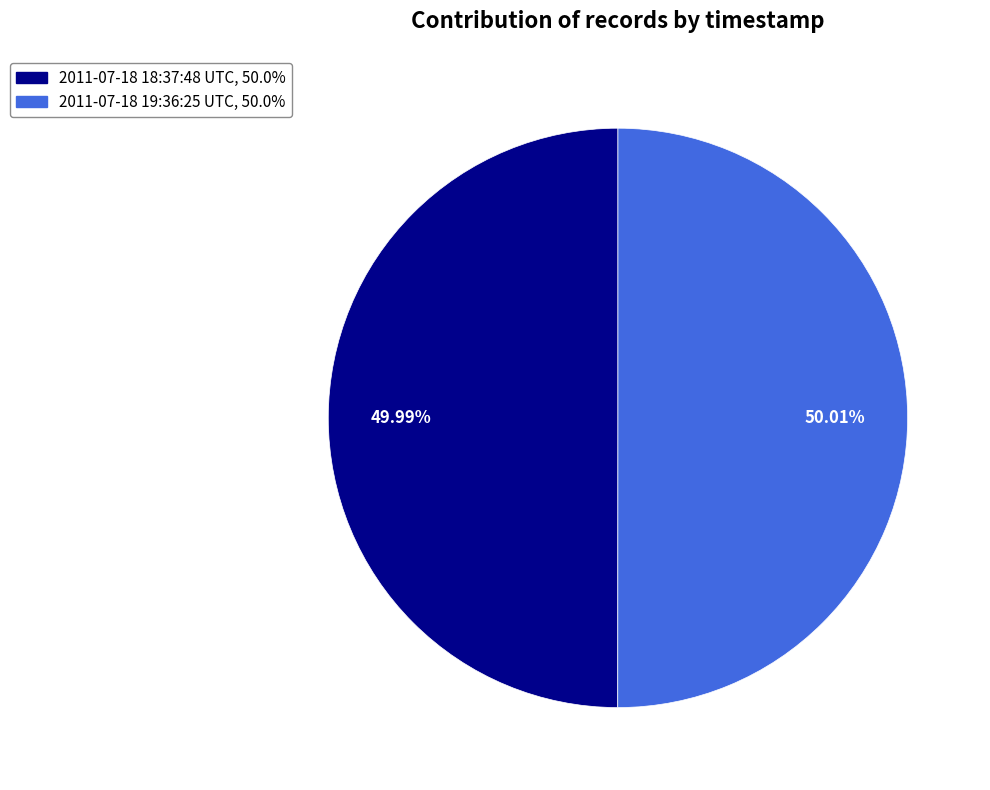

What is the ratio of the value at 2011-07-18 18:37:48 UTC to the value at 2011-07-18 19:36:25 UTC?

1.0